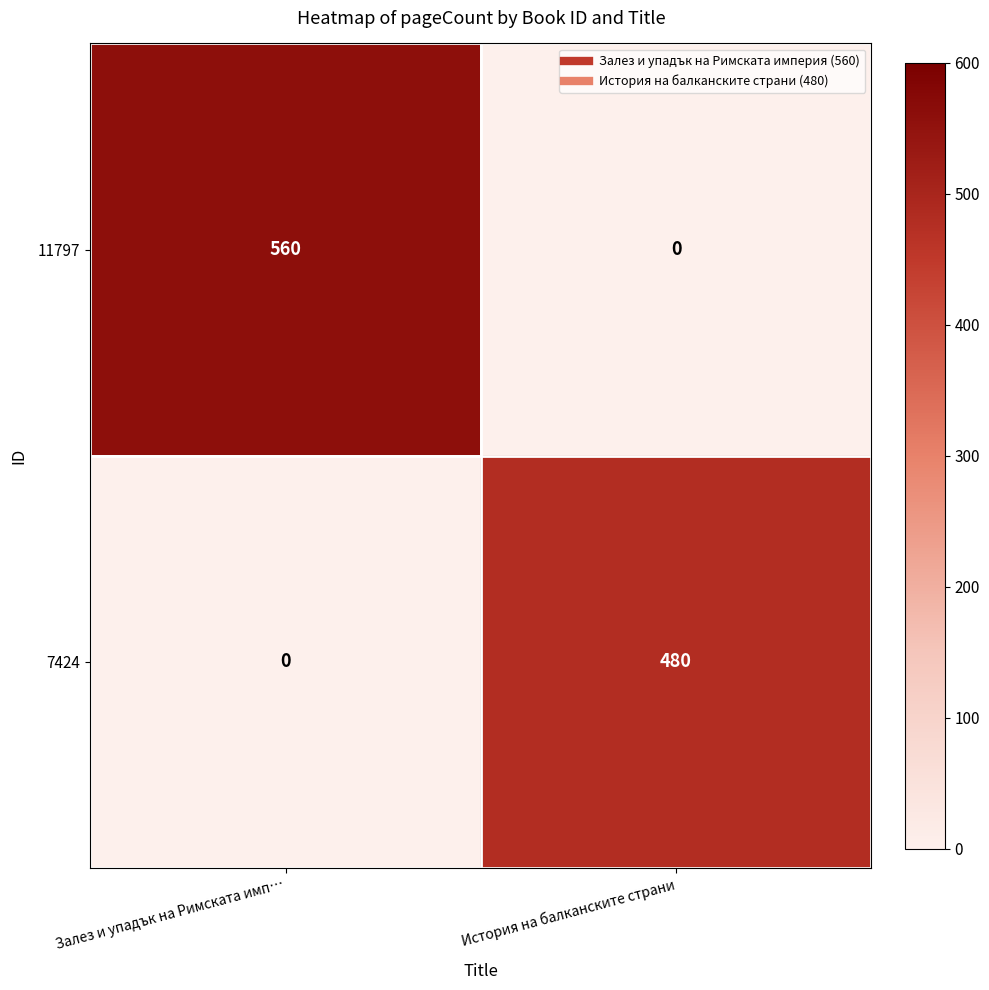

Which series has the largest range (max minus min)?

11797